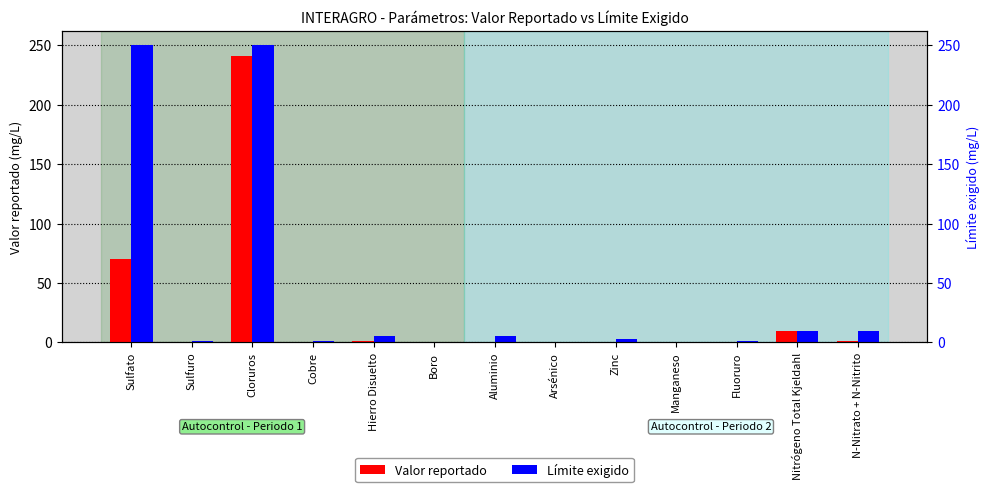

What is the difference between the maximum and minimum values in the Límite exigido series?

250.0